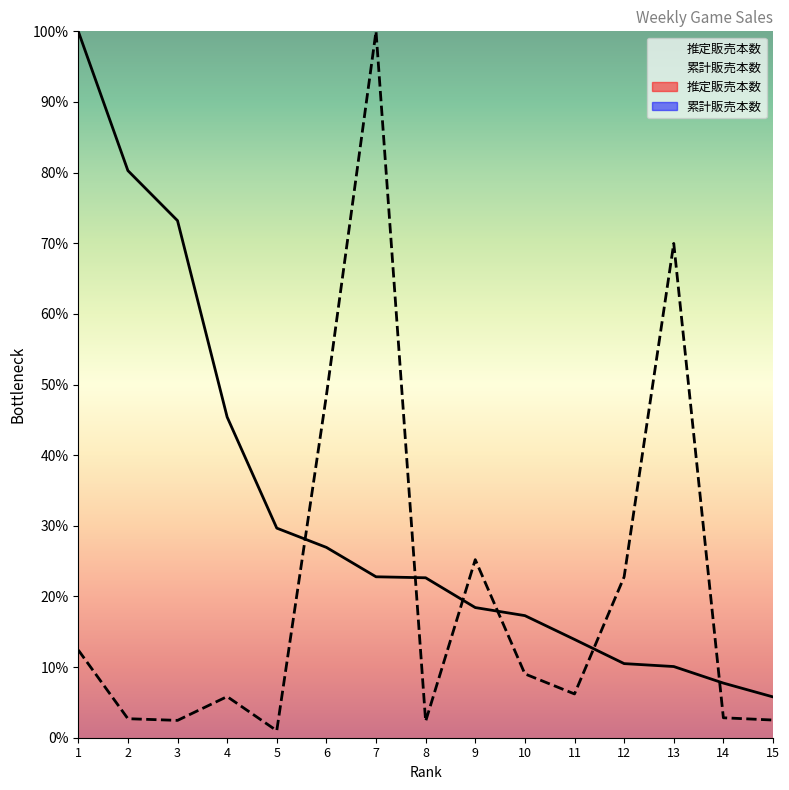

Between 6 and 2, which is larger?

2